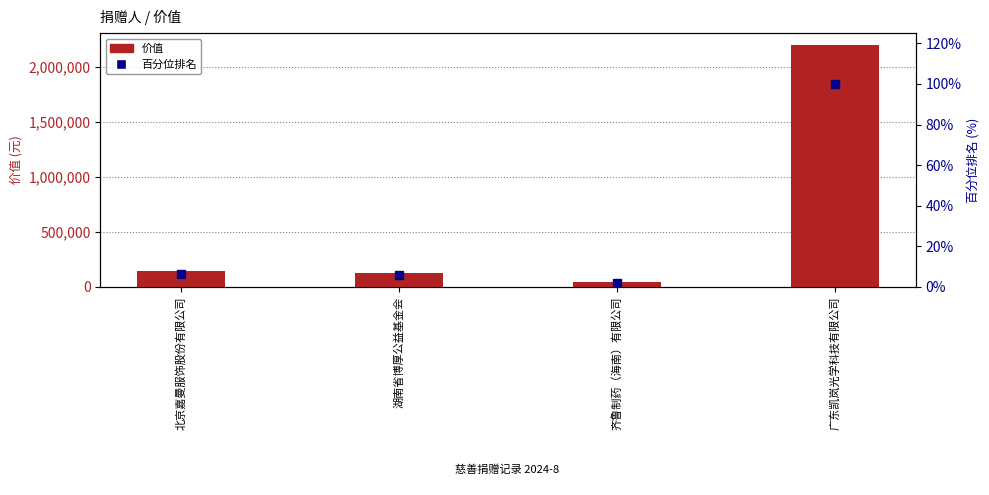

Which series contains the lowest Y value?

百分位排名